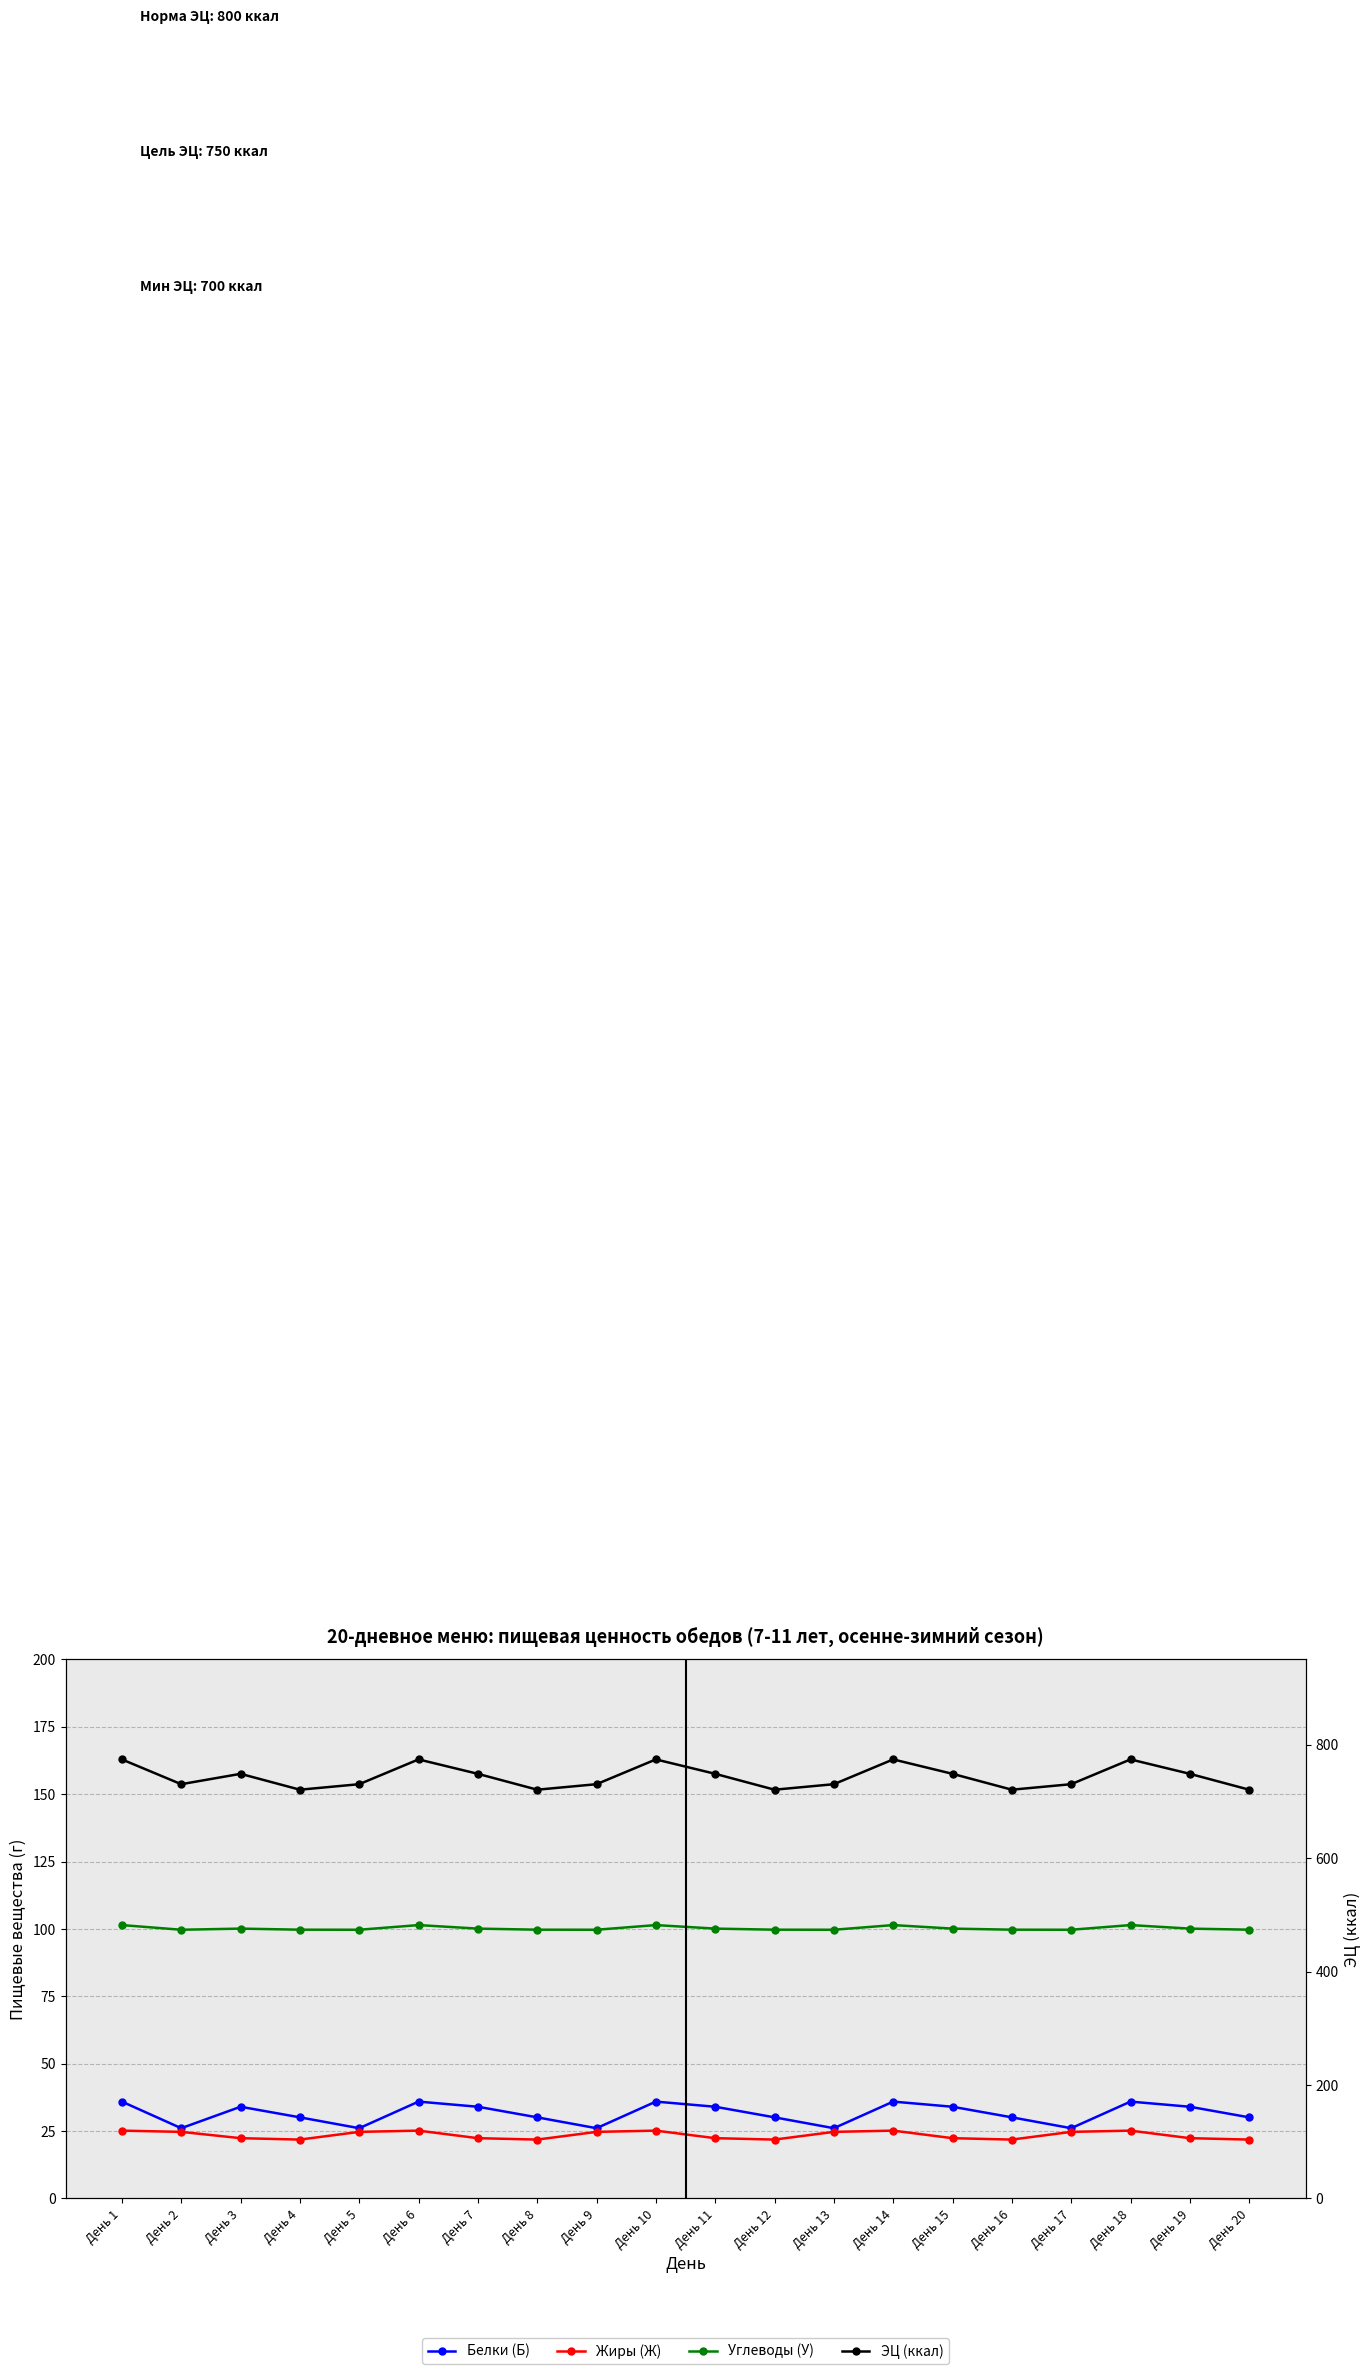

At which category is the sum across all series the highest?

День 1